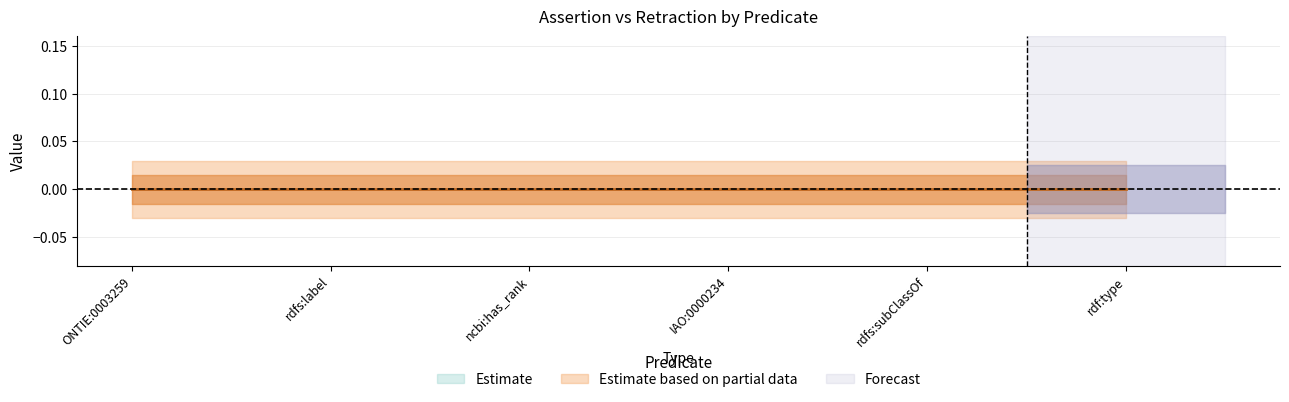

What is the label of the 5th point from the right?

rdfs:label